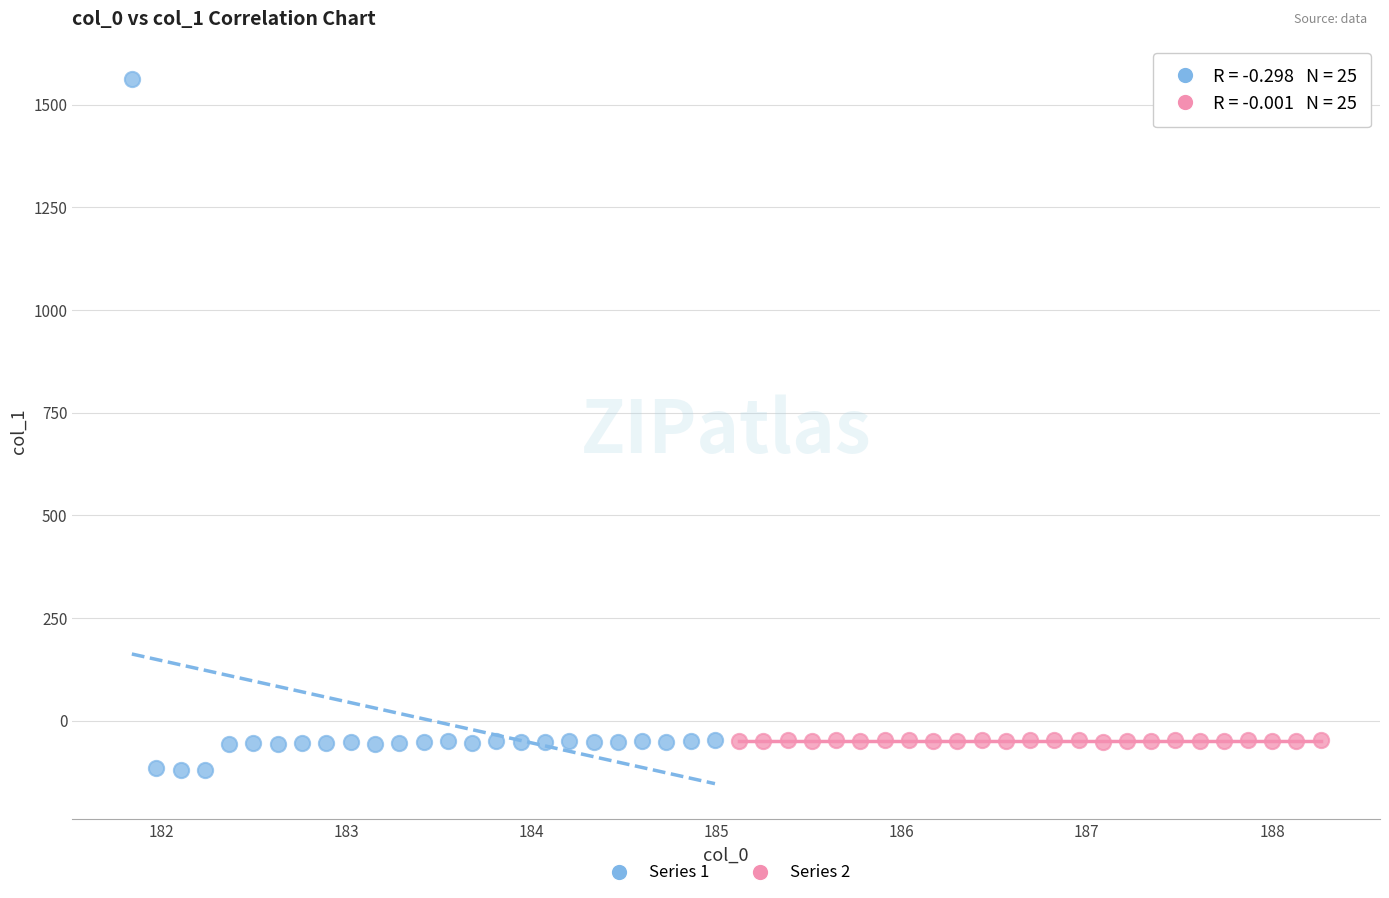

Which series contains the highest Y value?

Series 1